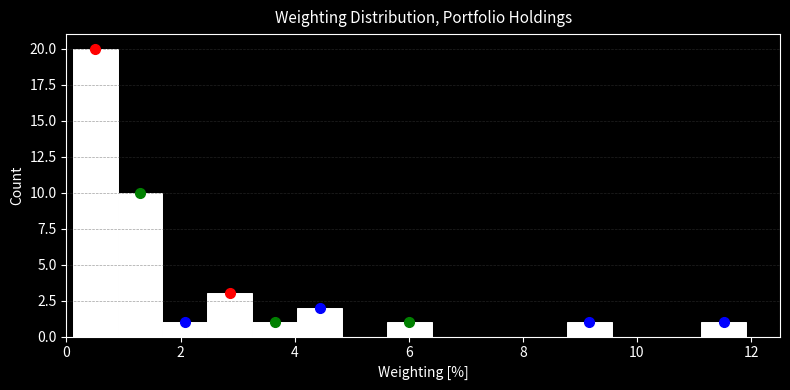

Read against the x-axis, roughly where is the centre of the tallest bar?

0.6